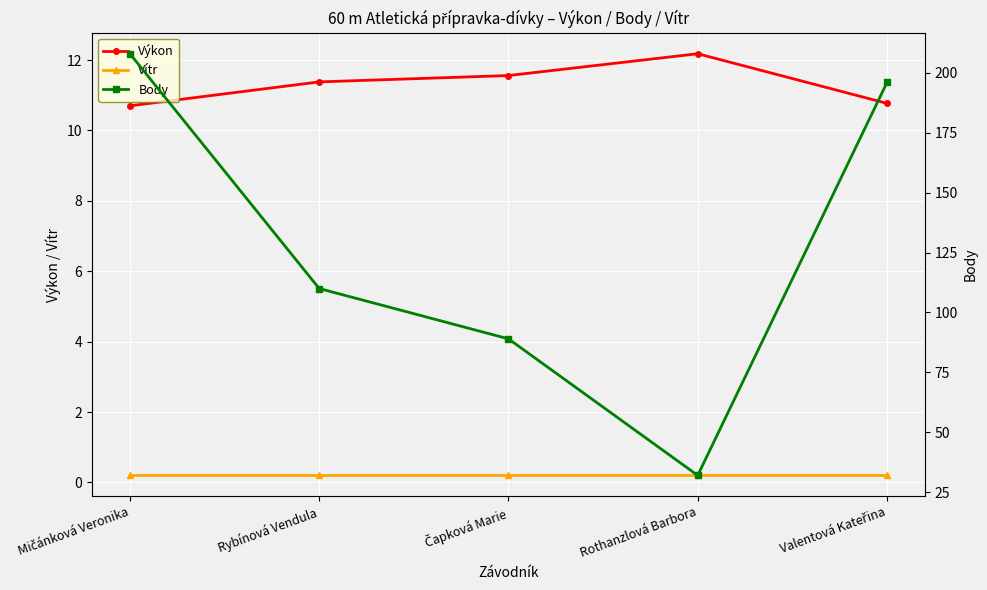

The Body series shows 196.0 at Valentová Kateřina. True or false?

True